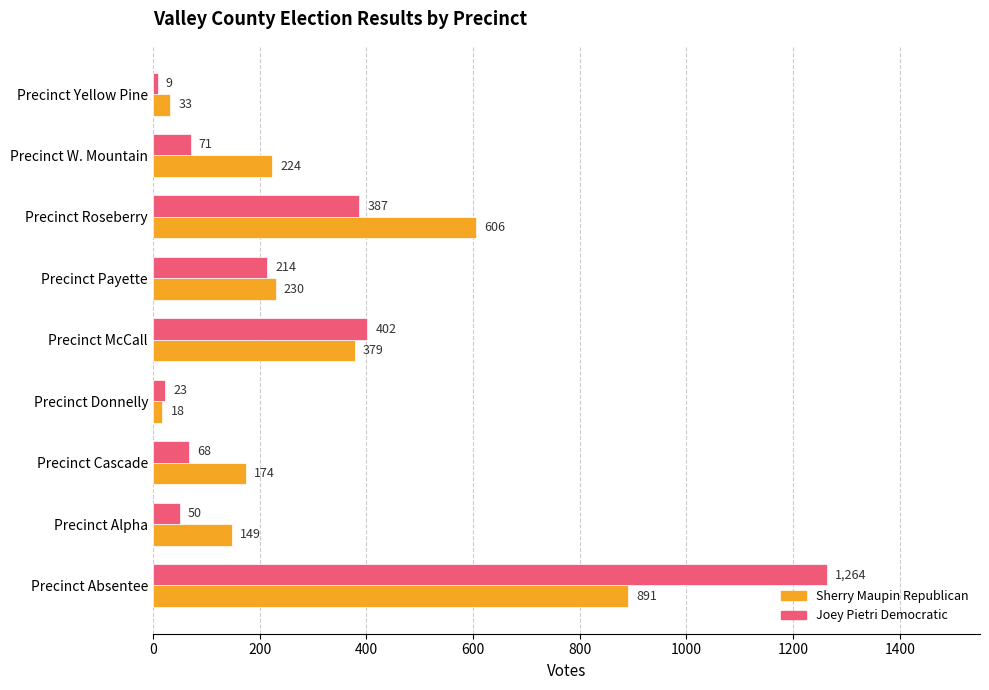

What is the minimum value for Joey Pietri Democratic?

9